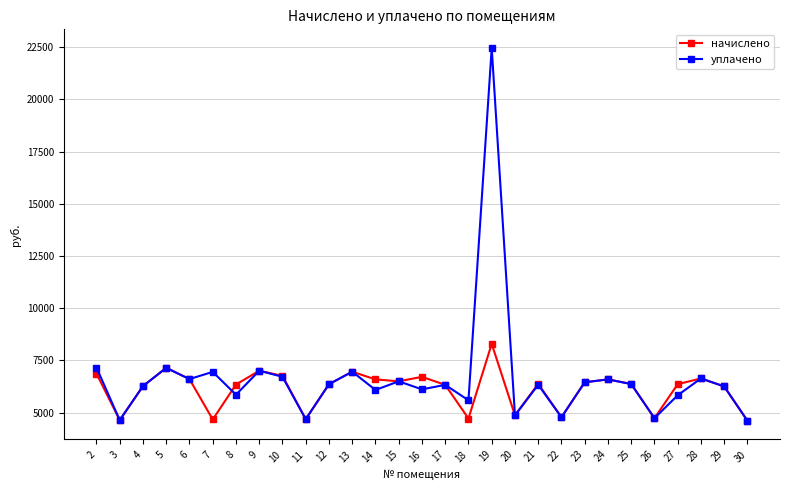

At how many categories does at least one series exceed 8886?

1